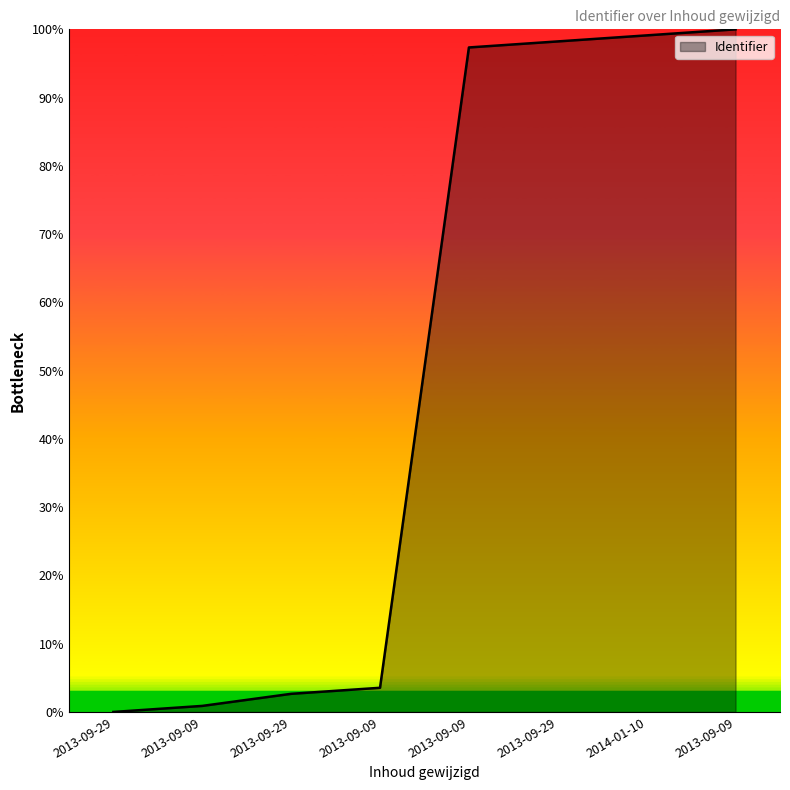

At which category does the chart reach its peak across all series?

2013-09-09